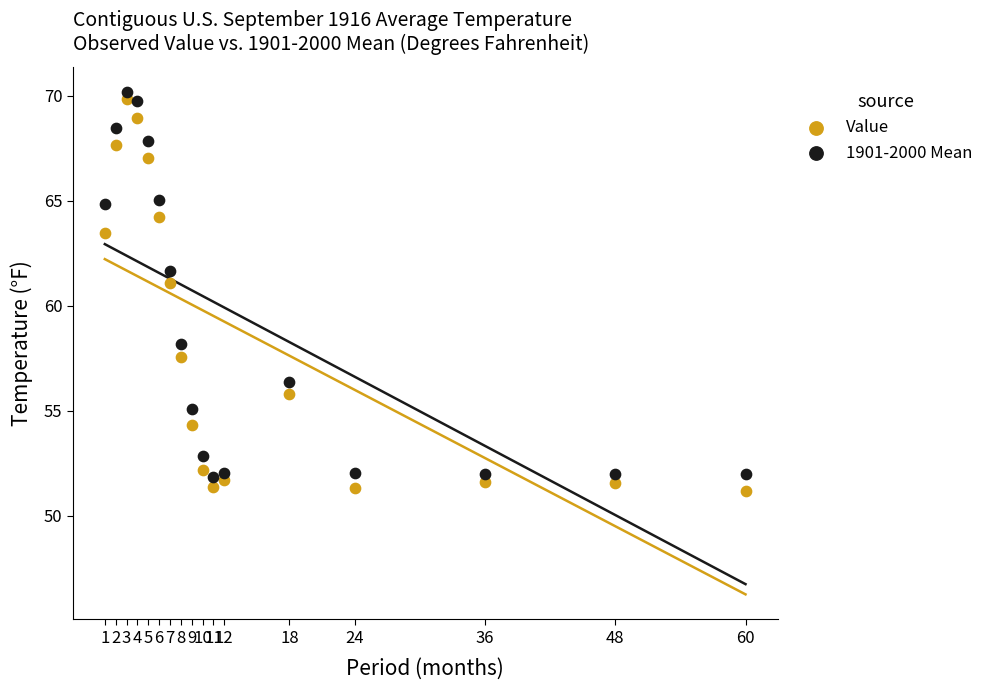

Across all data points, what is the range of Y values (max minus min)?

19.0